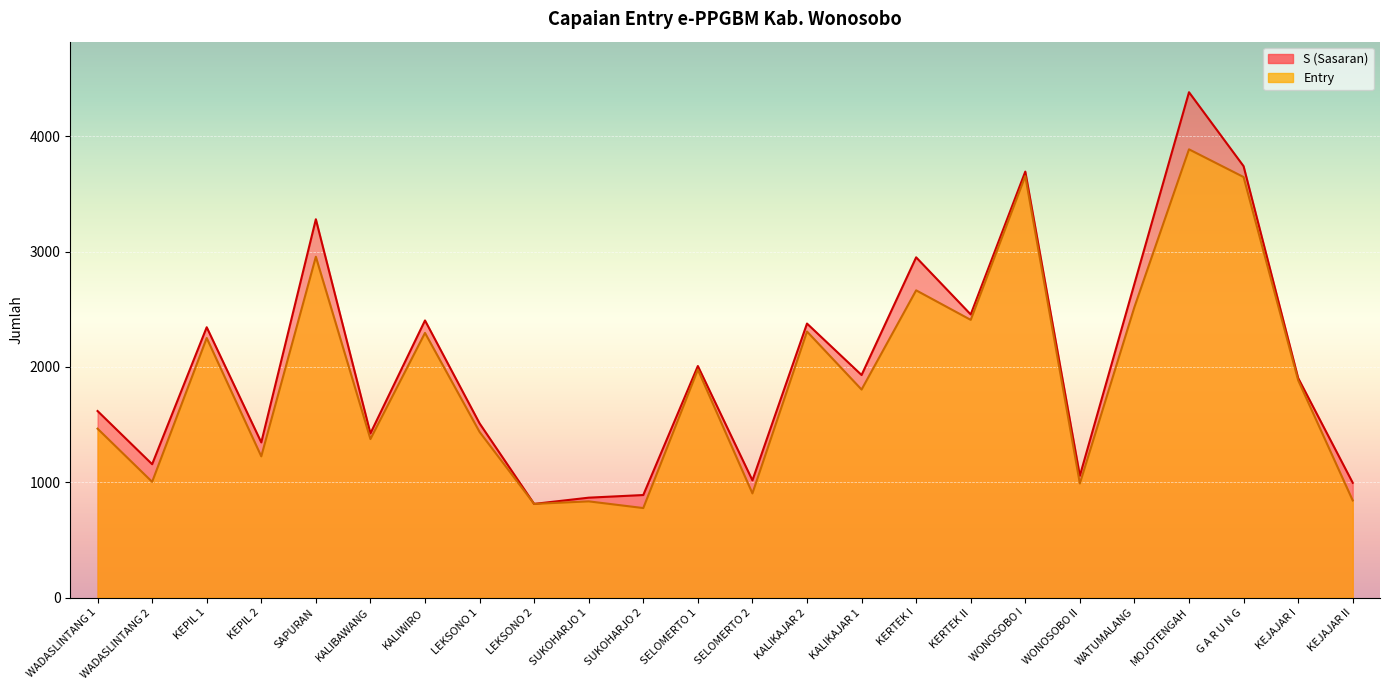

What is the sum of all Entry values?

45919